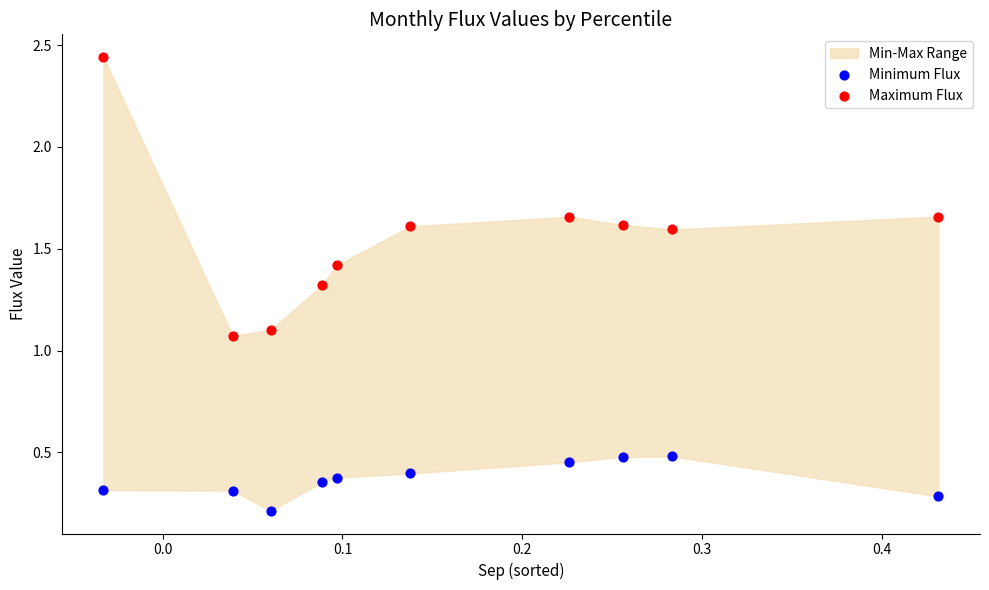

Which series has the widest spread of Y values?

Maximum Flux